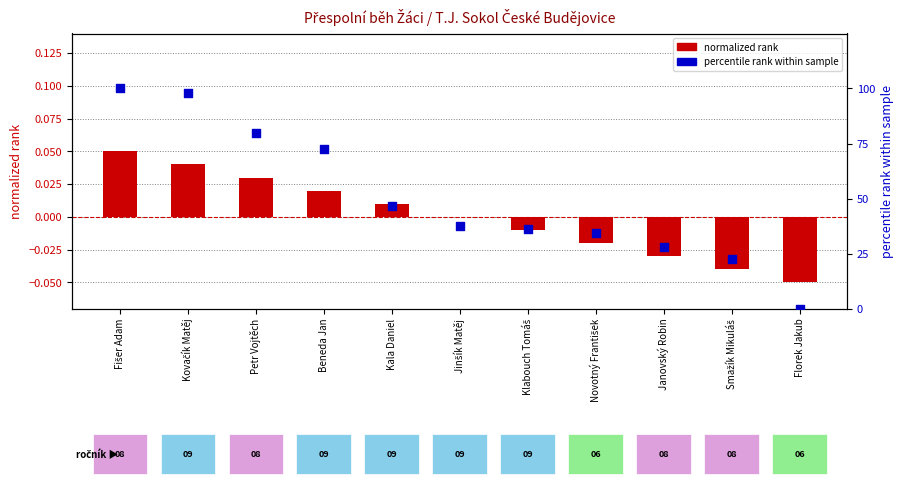

Which series has the largest Y range (max minus min)?

percentile rank